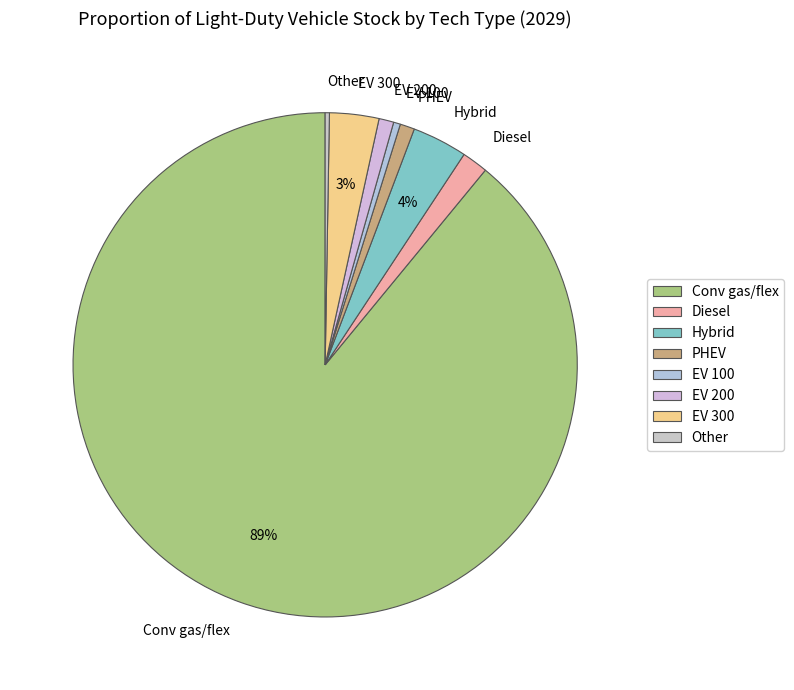

To the nearest percent, what percentage of the pie is Conv gas/flex?

89%